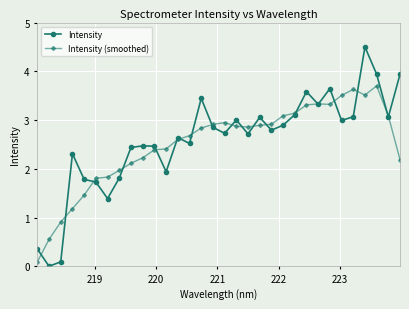

True or false: Intensity has more than 0 interior local peaks.

True